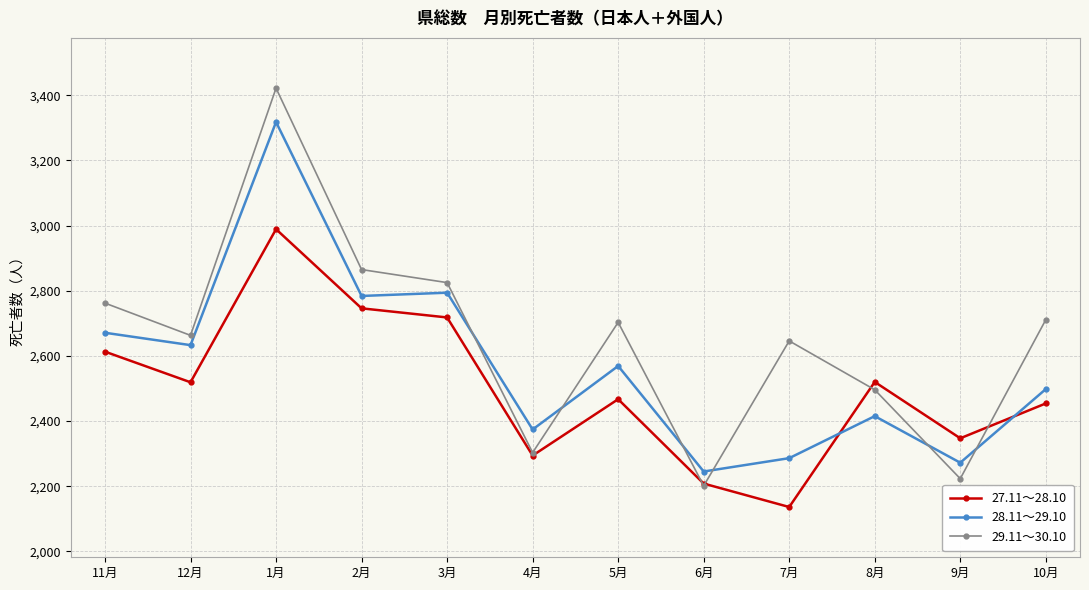

Which category has the highest value across all series?

1月